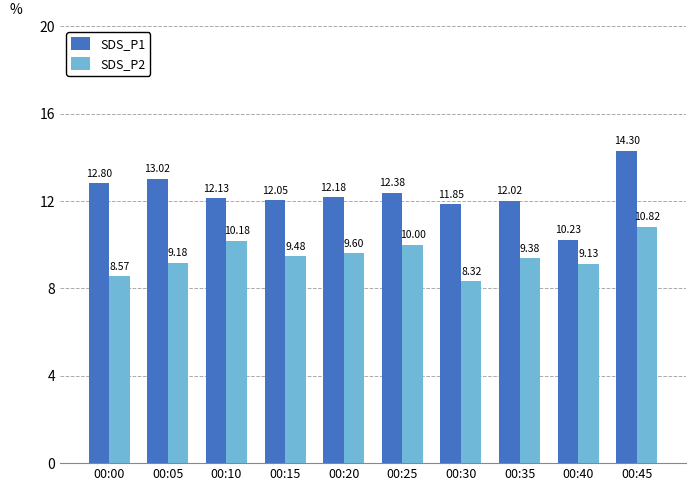

At which category is the sum across all series the highest?

00:45